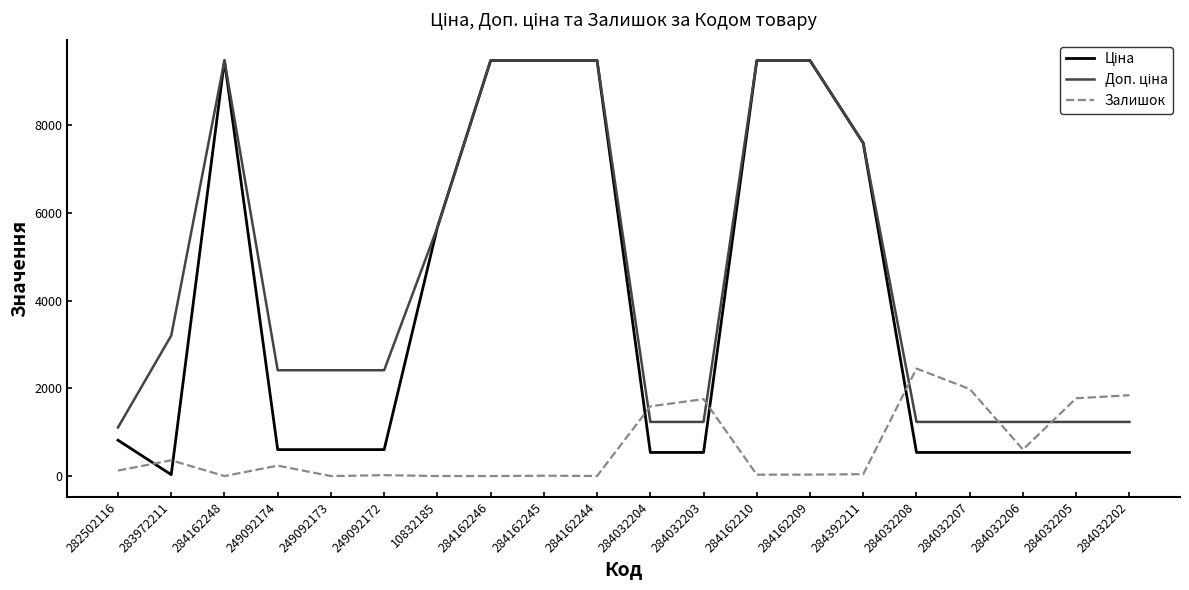

What is the greatest value displayed?

9480.1